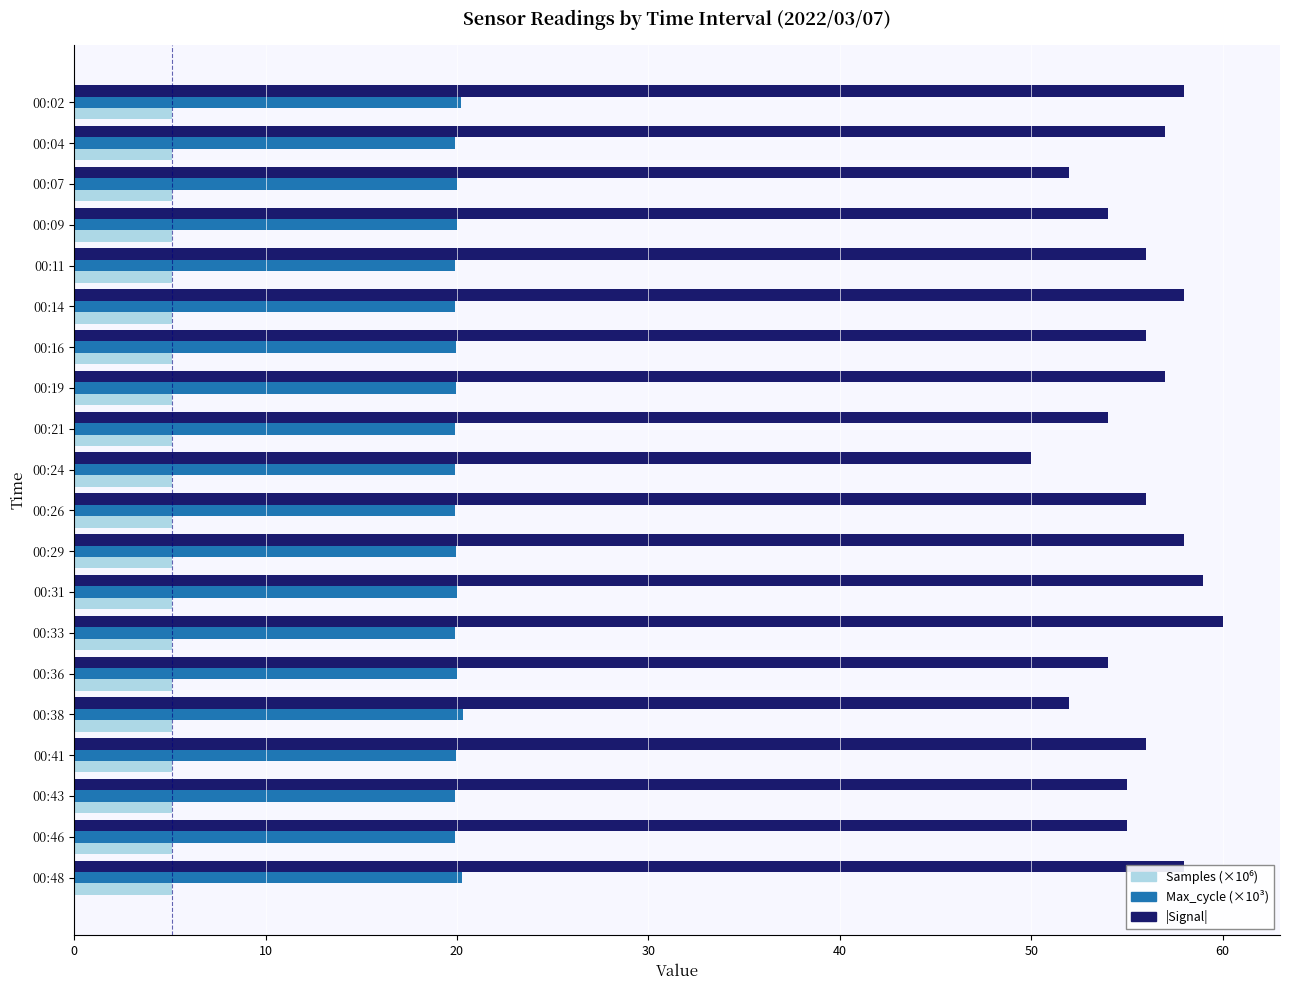

What is the total value across all series at 00:29?

83.0